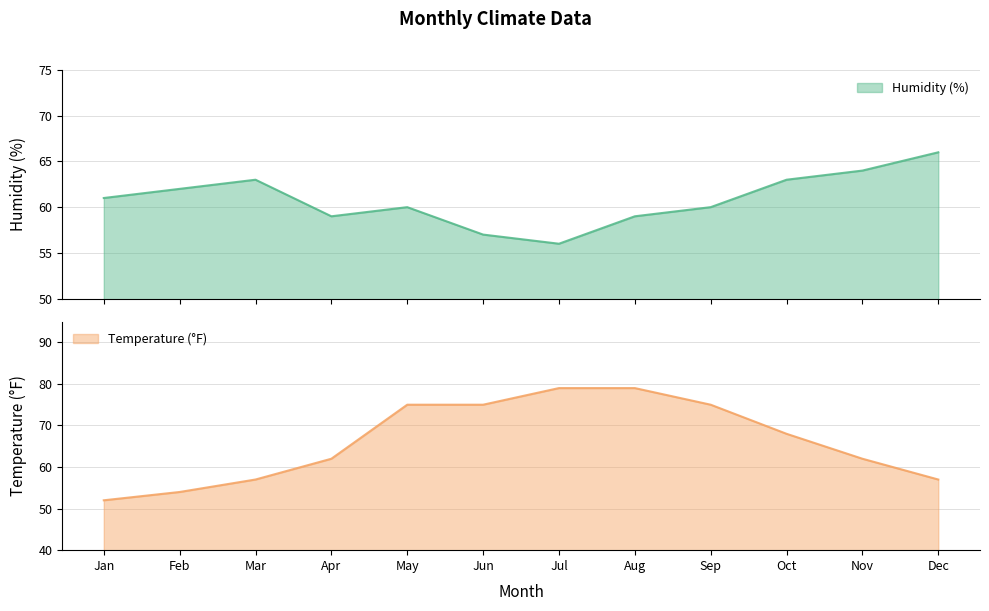

Rank the categories by Temperature (°F) value from lowest to highest.

Jan, Feb, Mar, Dec, Apr, Nov, Oct, May, Jun, Sep, Jul, Aug